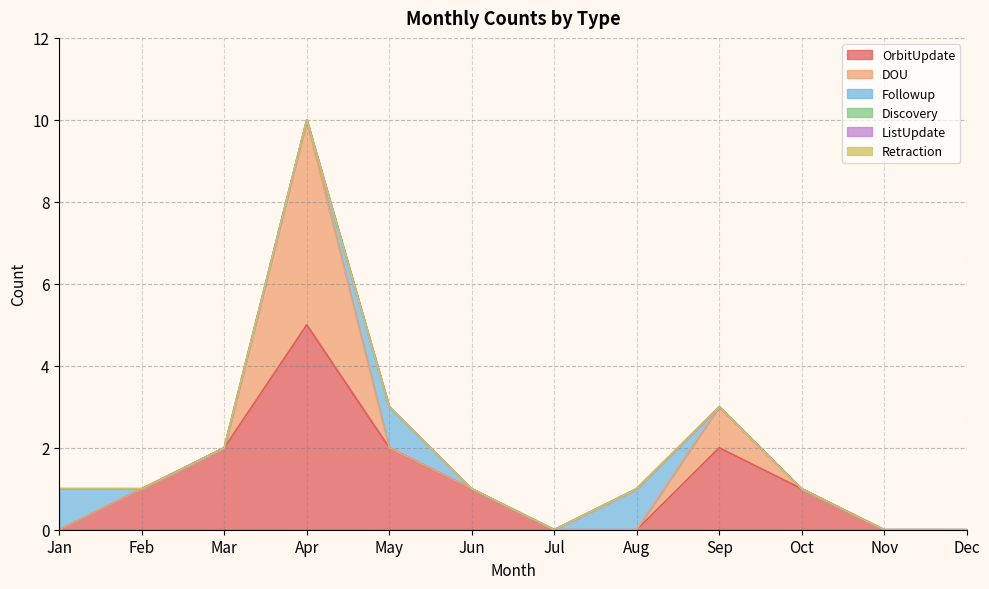

What is the total value across all series at Apr?

10